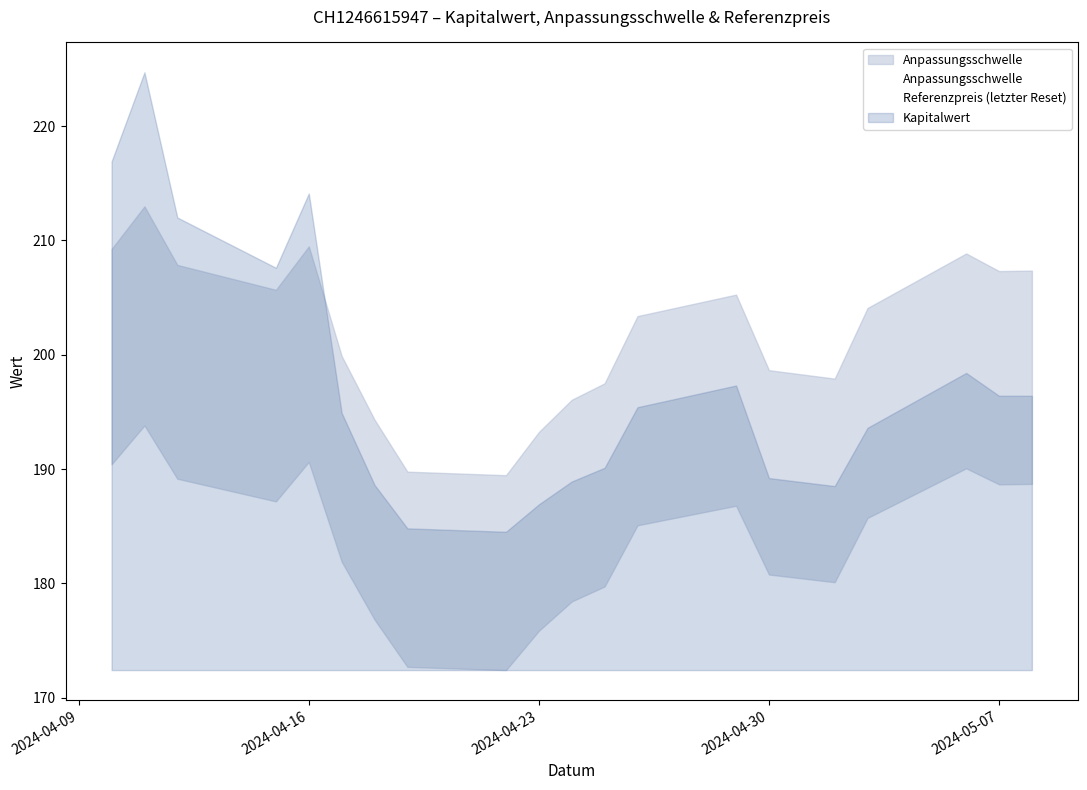

The Referenzpreis (letzter Reset) series shows 262.4 at 7. True or false?

False